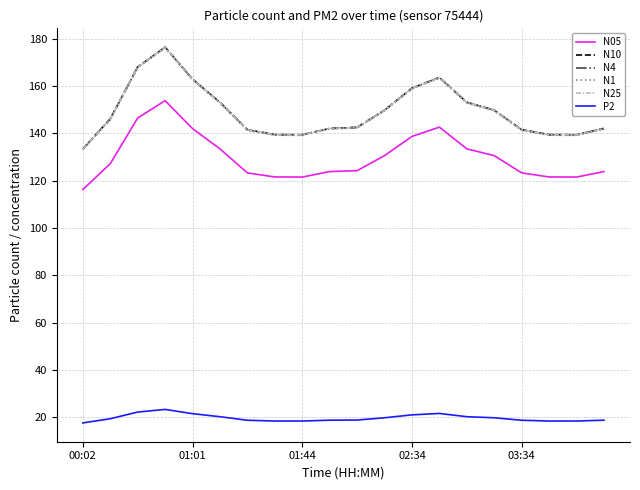

True or false: N25 and N4 intersect in this chart.

False